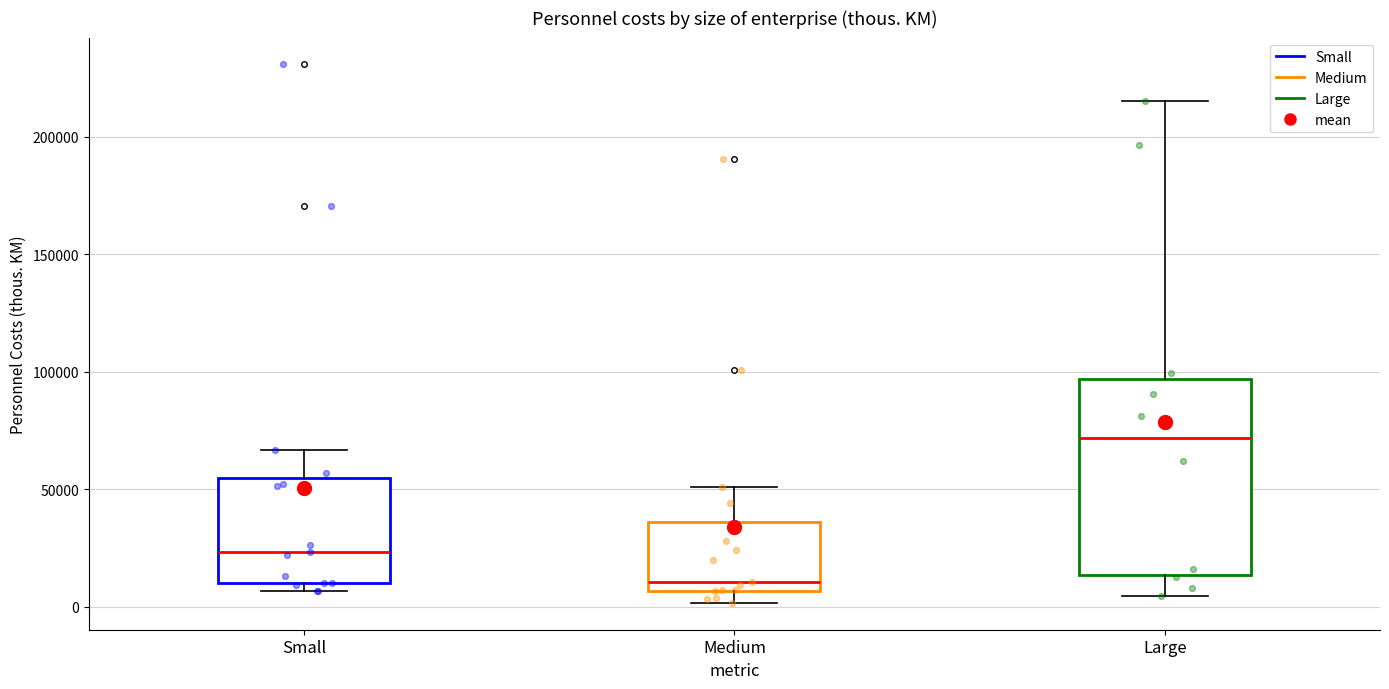

Which box is the tallest, from its lower edge to its upper edge?

Large